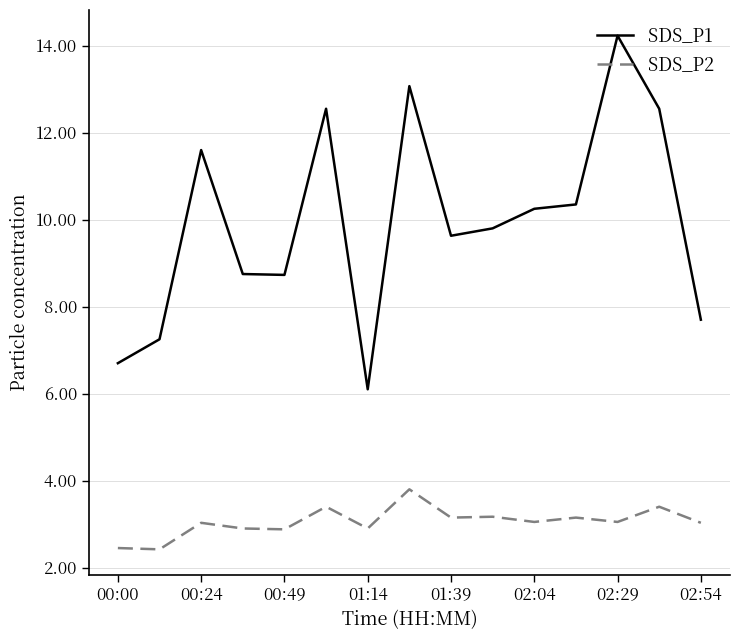

What is the lowest value of the SDS_P2 series?

2.4